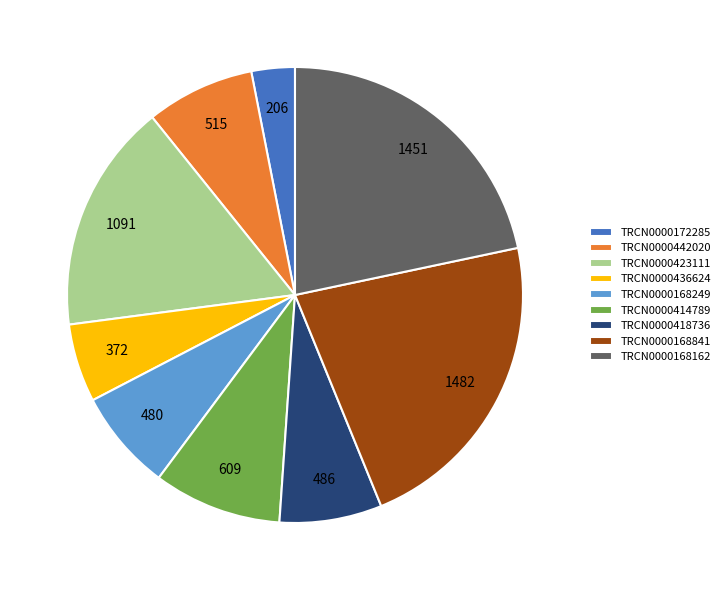

Does TRCN0000418736 account for over 50% of the chart?

No